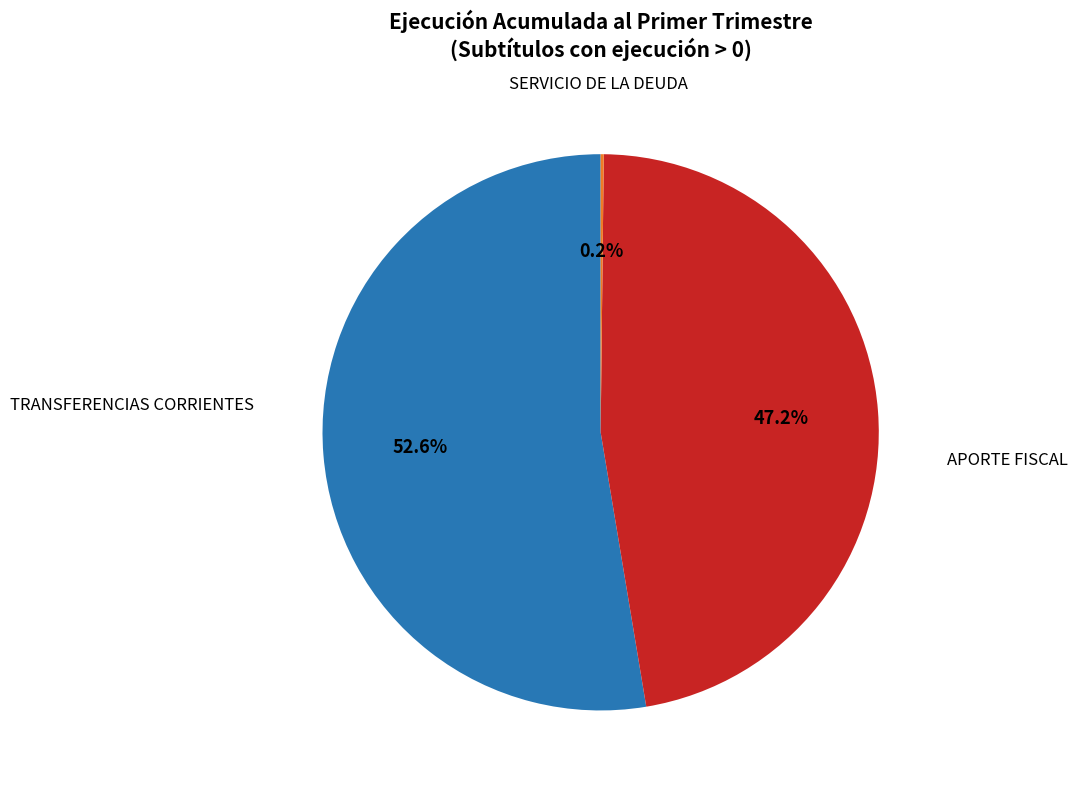

Is there any slice that represents more than half of the pie?

Yes